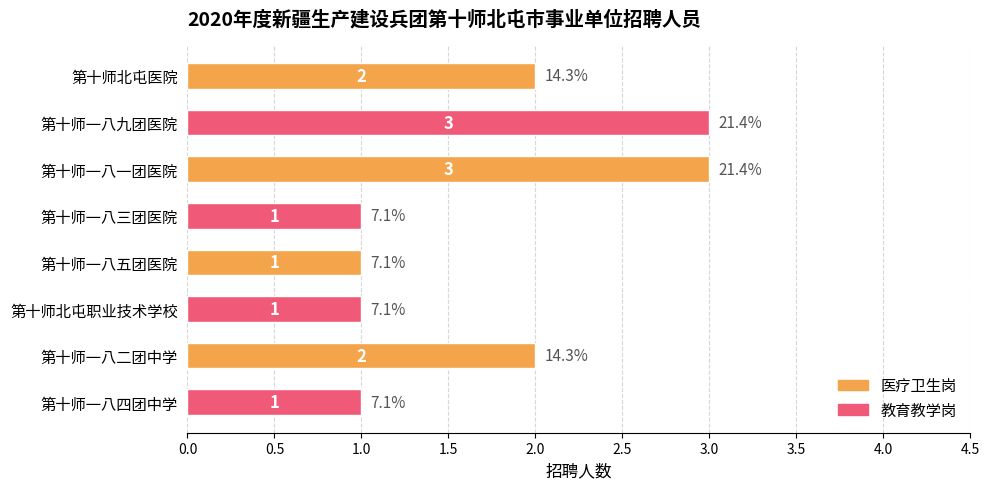

The value at 第十师一八九团医院 is 5. True or false?

False